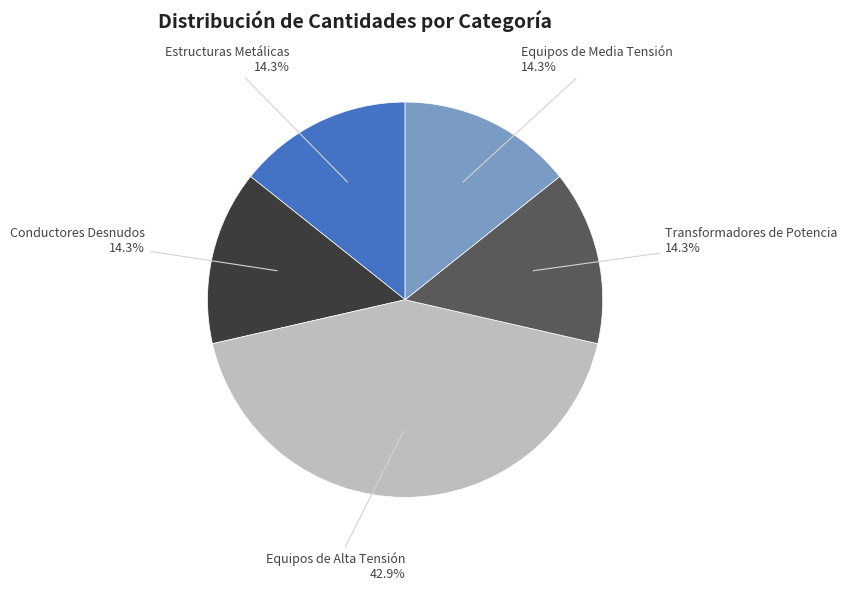

Between Equipos de Media Tensión and Equipos de Alta Tensión, which is larger?

Equipos de Alta Tensión